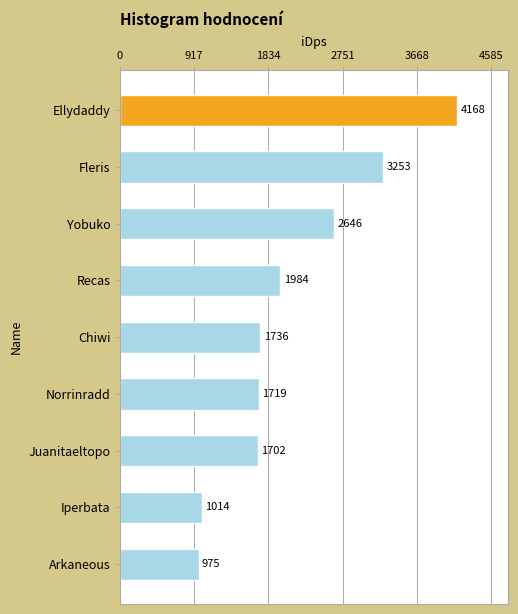

Approximately how many times larger is the value at Norrinradd compared to Chiwi?

1.0